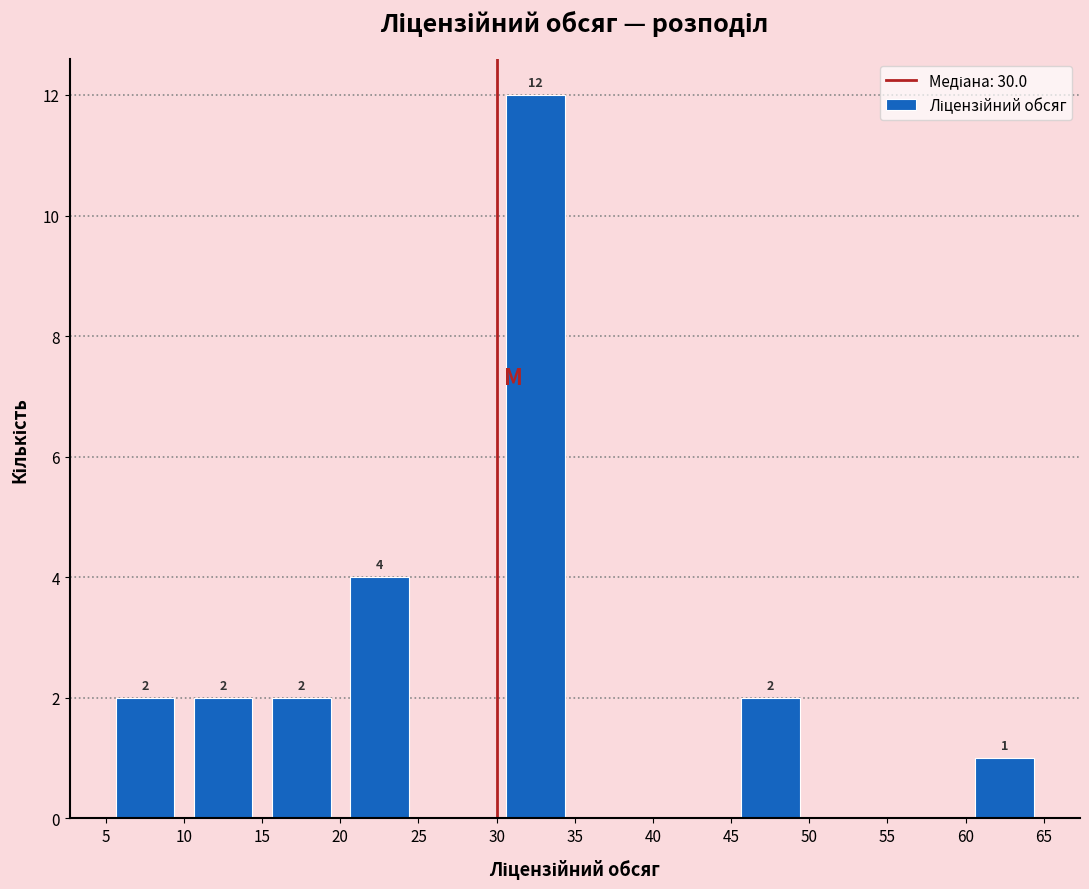

Over which range of the x-axis is the bar tallest?

30 to 35